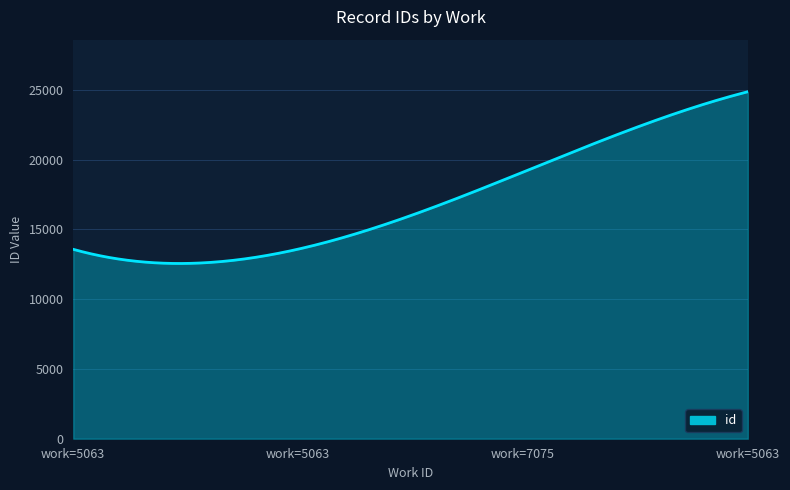

How many lines are shown in the chart?

1